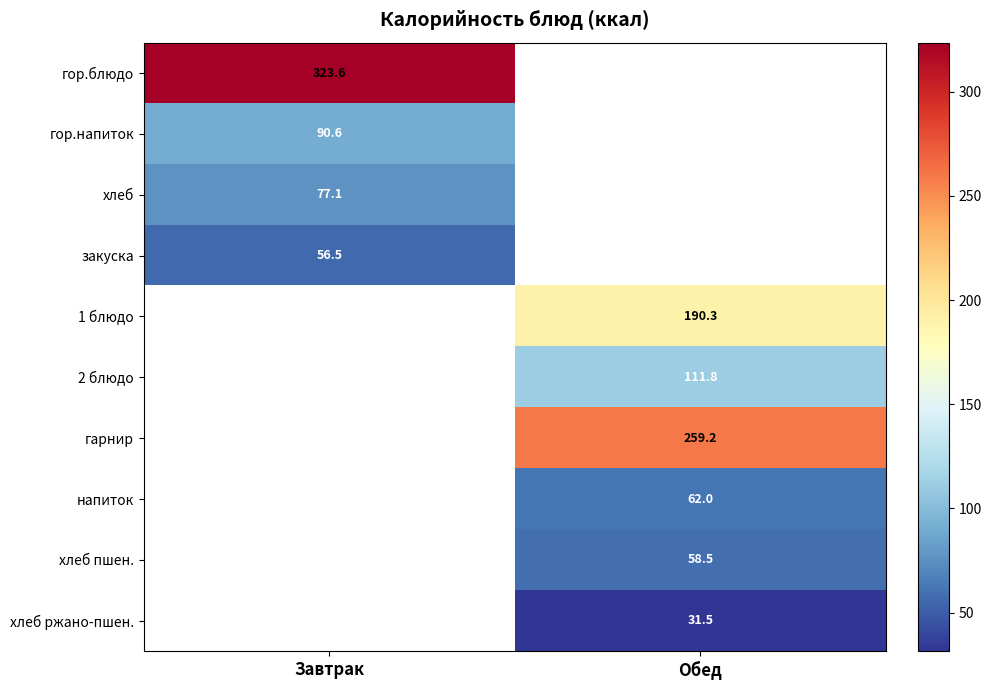

What is the minimum value shown in the chart?

31.5